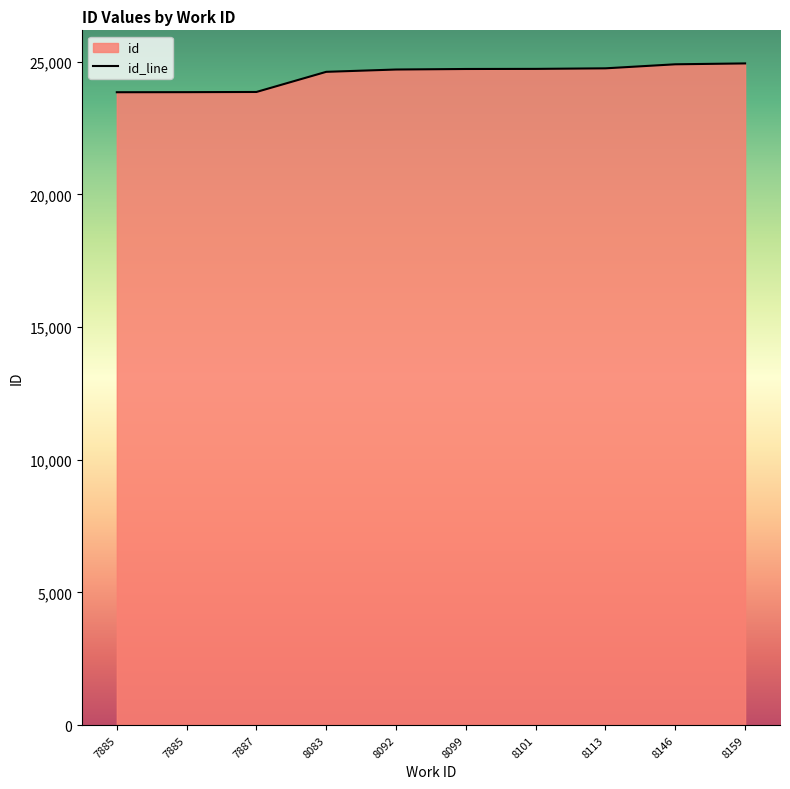

At which label does the data first exceed 24730?

8101